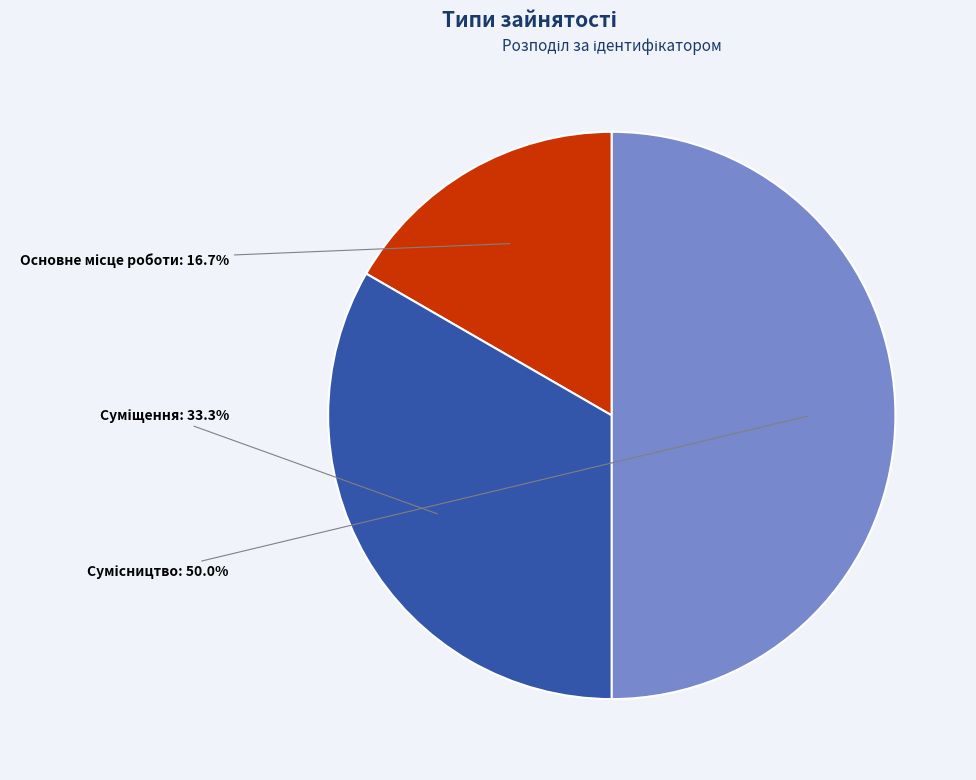

How many segments does this pie chart have?

3